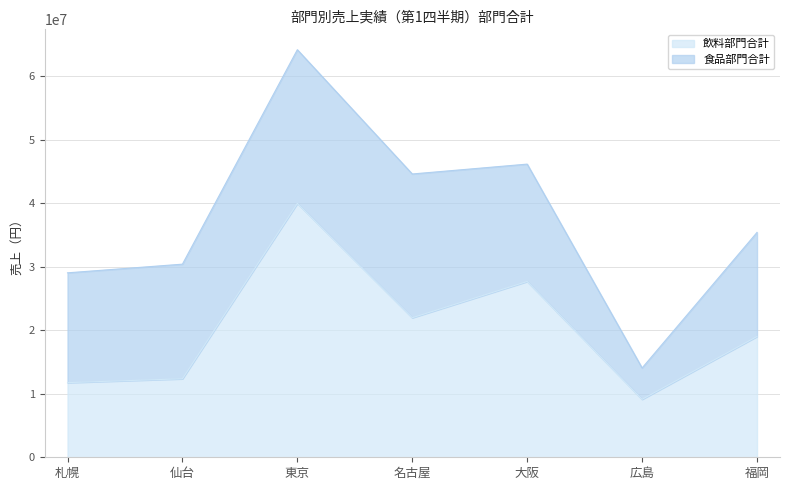

Reading right to left, what are all the values shown in this chart?

19036000	9135000	27700000	21988000	40005000	12371000	11760000